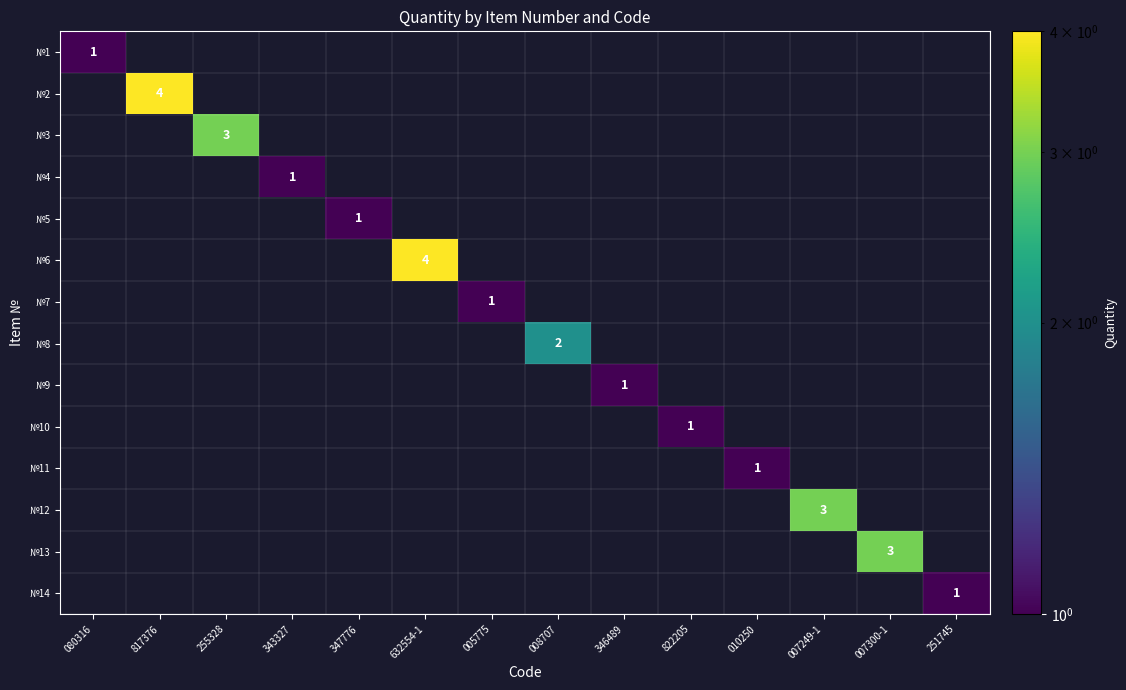

Count the №6 values in the range 0 to 1.

13